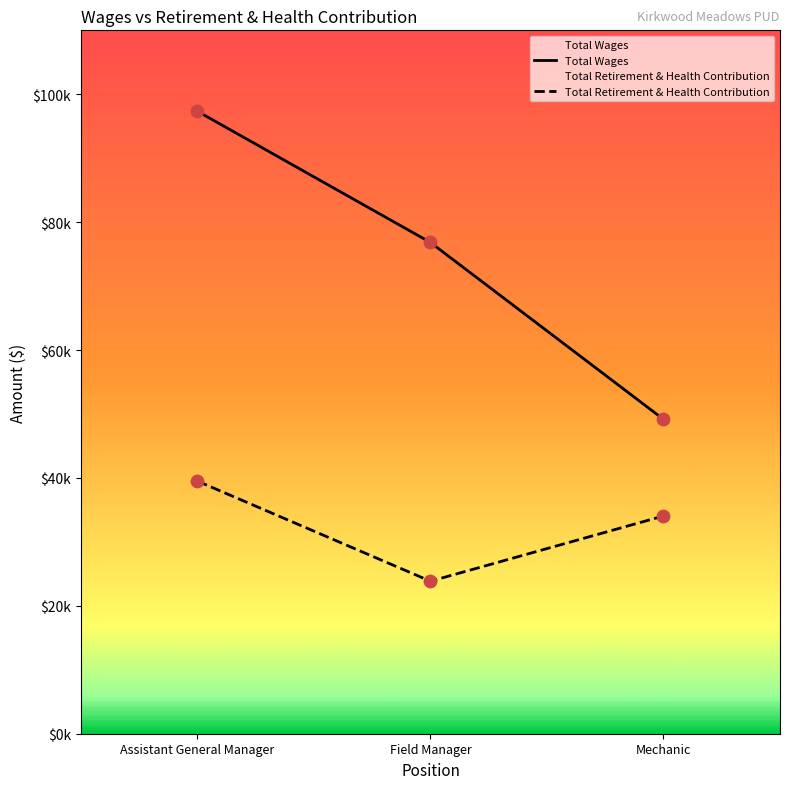

Which series has the widest spread of Y values?

Total Wages